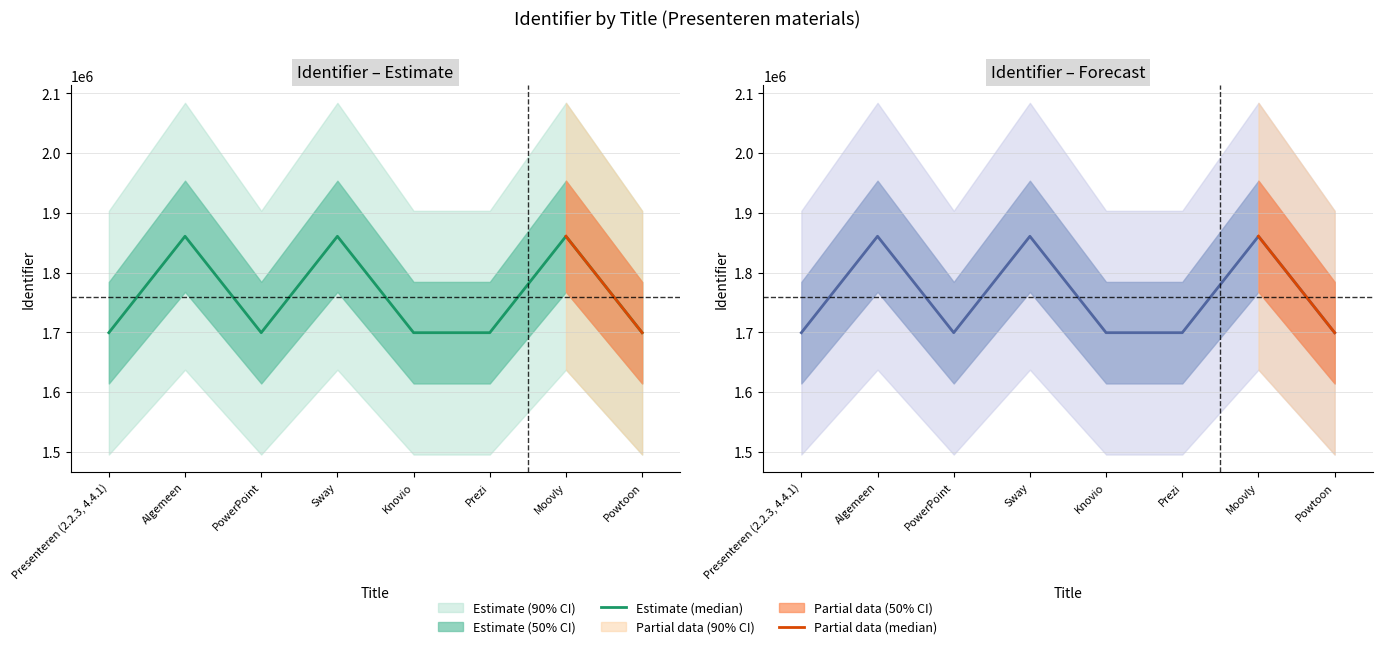

Reading right to left, extract all data points from this chart.

1699349	1860712	1699350	1699356	1860679	1699344	1860726	1699342